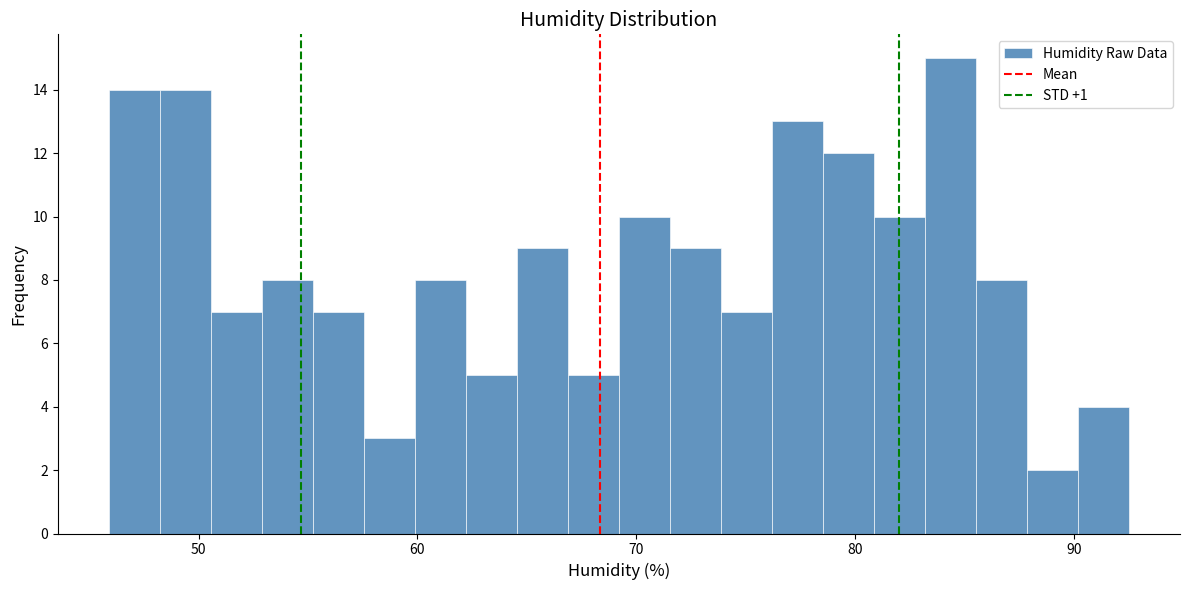

Read against the x-axis, roughly where is the centre of the tallest bar?

84